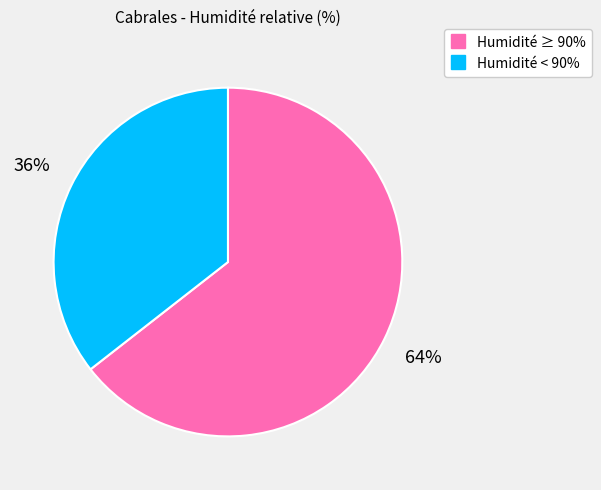

Count the number of slices in the pie.

2